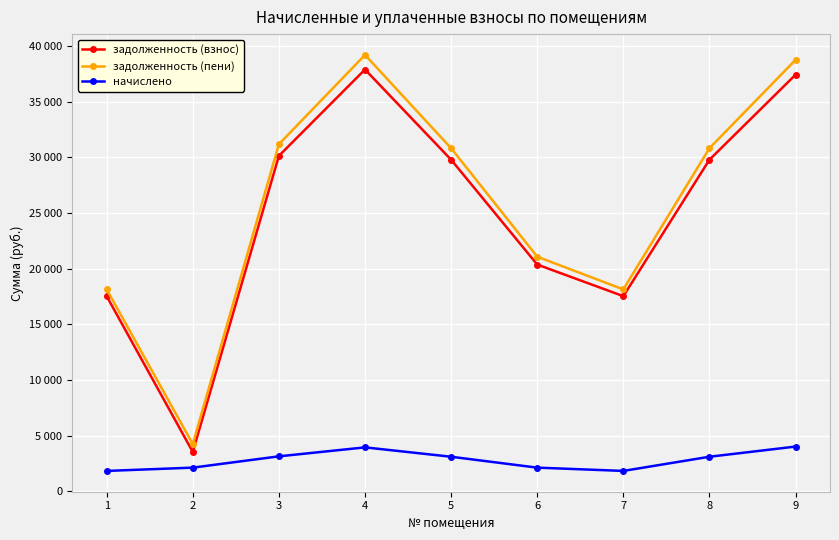

Which series has the largest total across all categories?

задолженность (пени)